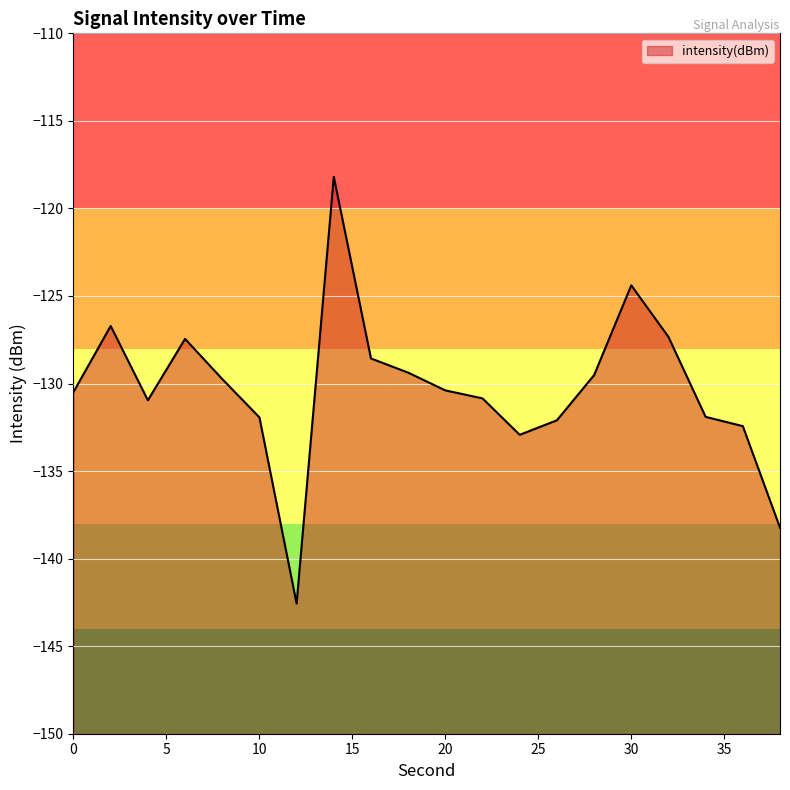

Which label corresponds to the smallest value in the chart?

12